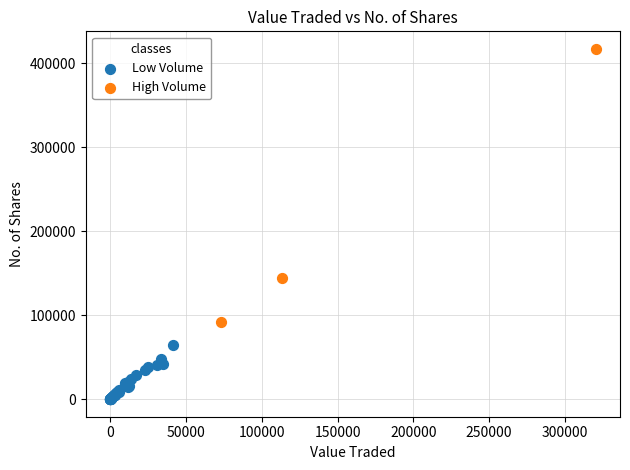

Which series reaches the minimum Y coordinate?

Low Volume